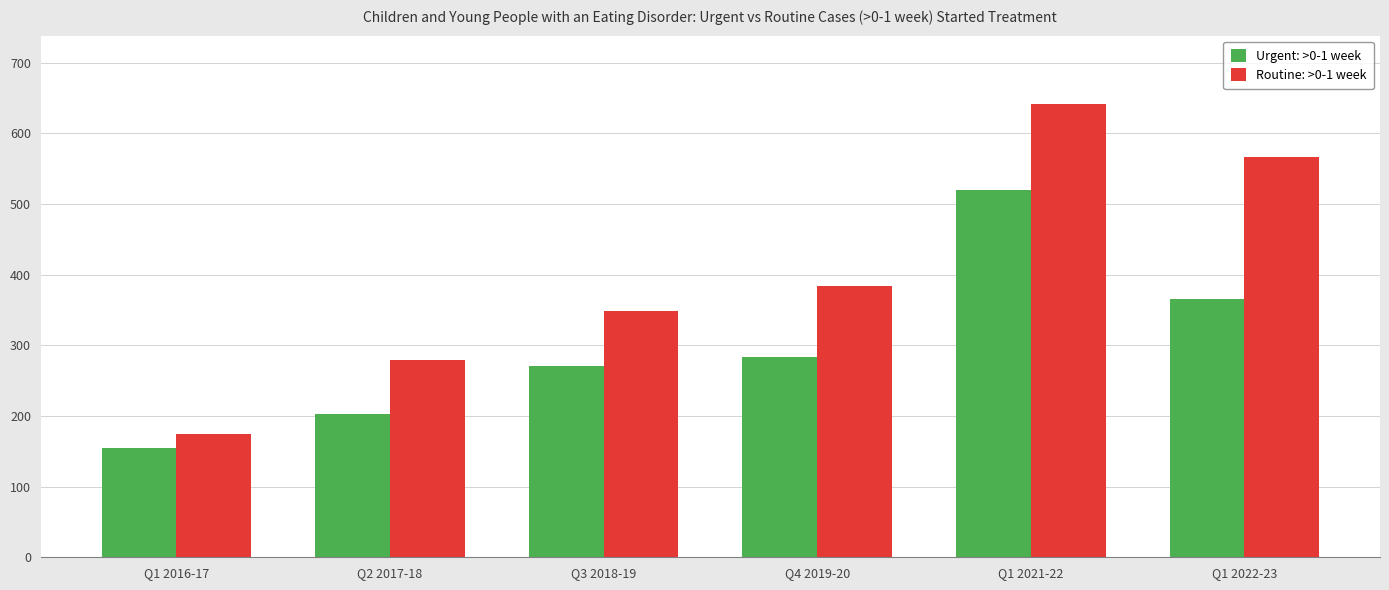

Which series has the largest range (max minus min)?

Routine: >0-1 week